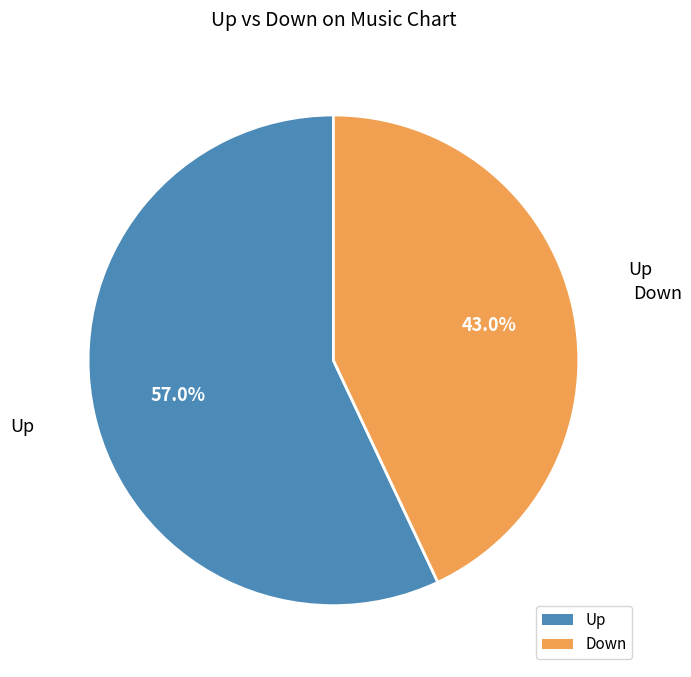

Between Up and Down, which is larger?

Up